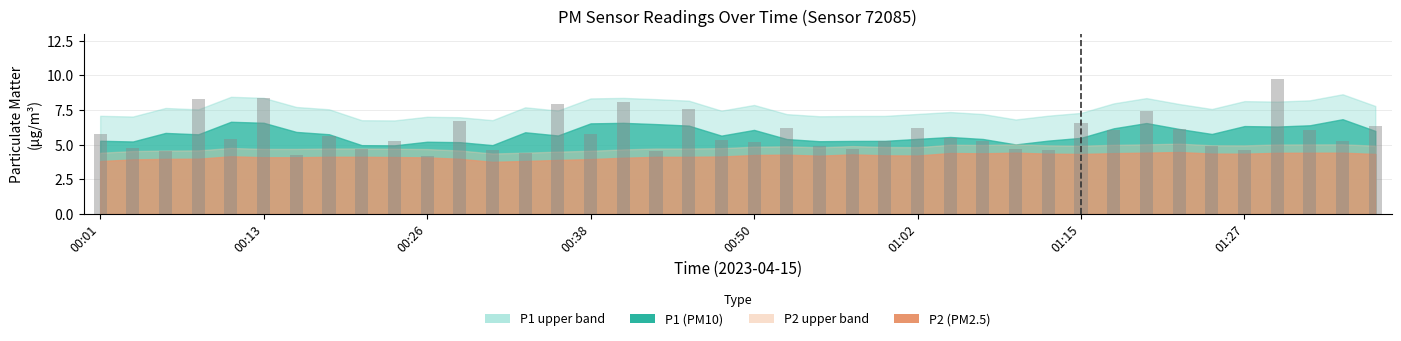

What is the difference between the maximum and minimum values?

5.5